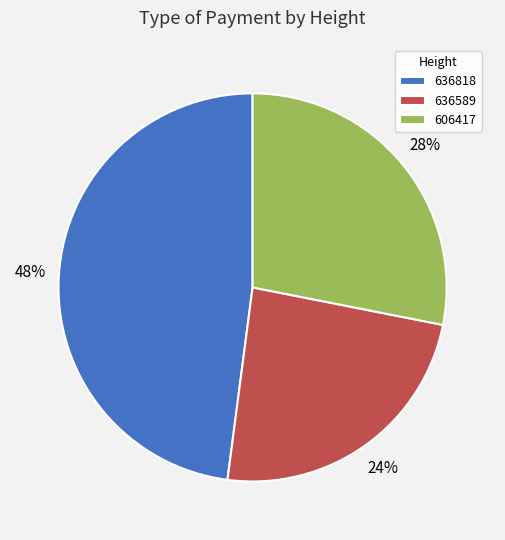

How many slices are in this pie chart?

3